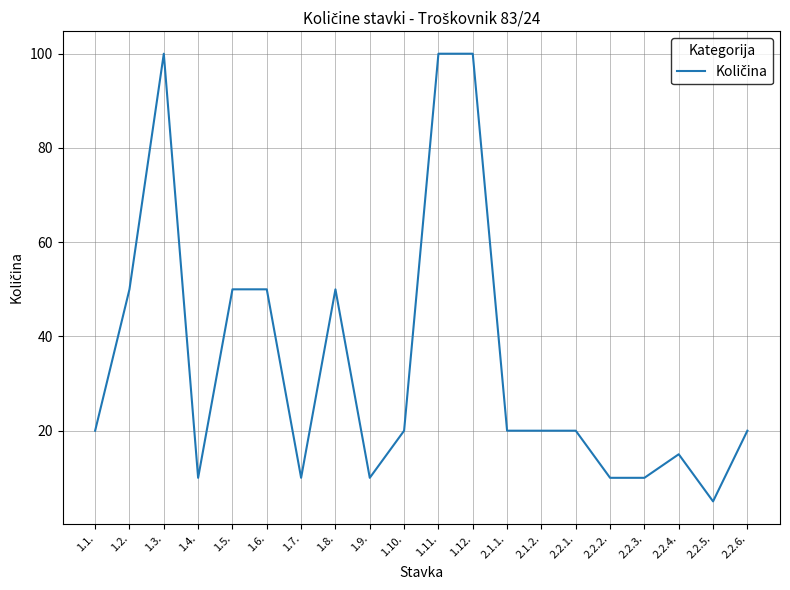

Reading right to left, extract all data points from this chart.

20	5	15	10	10	20	20	20	100	100	20	10	50	10	50	50	10	100	50	20